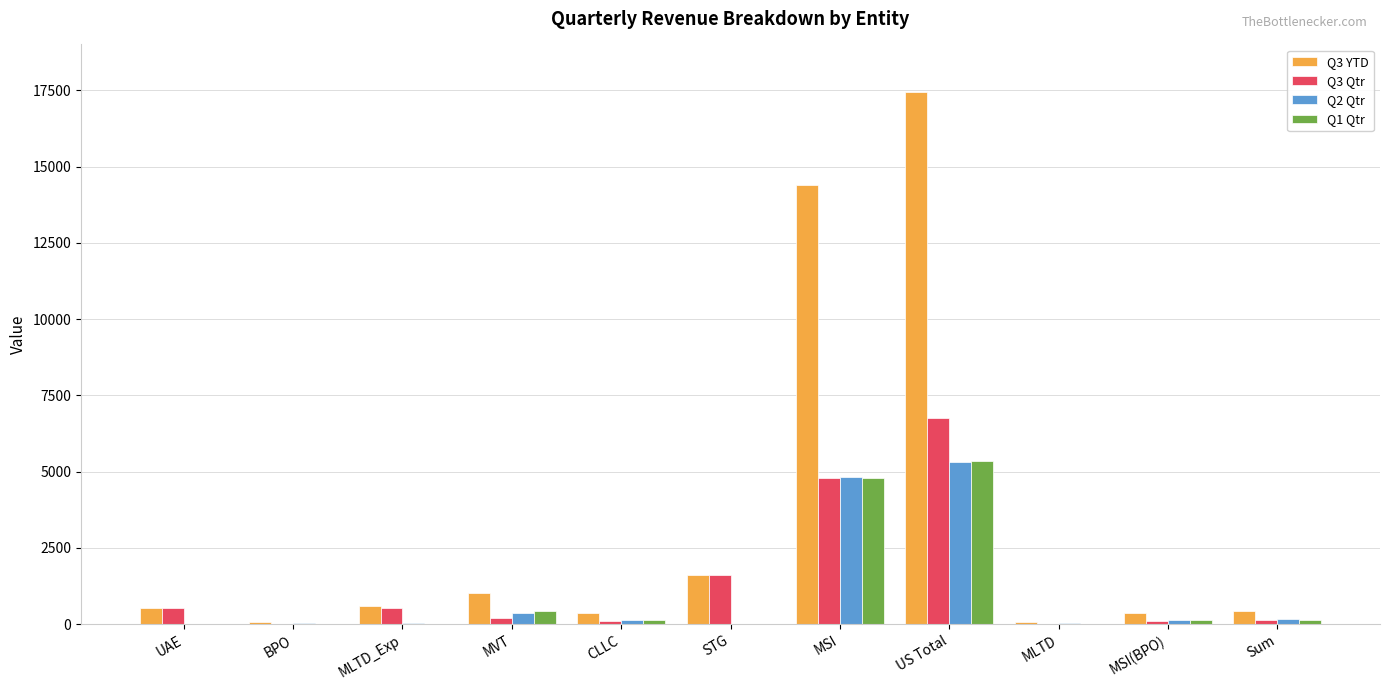

The Q3 Qtr series shows 1676.0 at US Total. True or false?

False